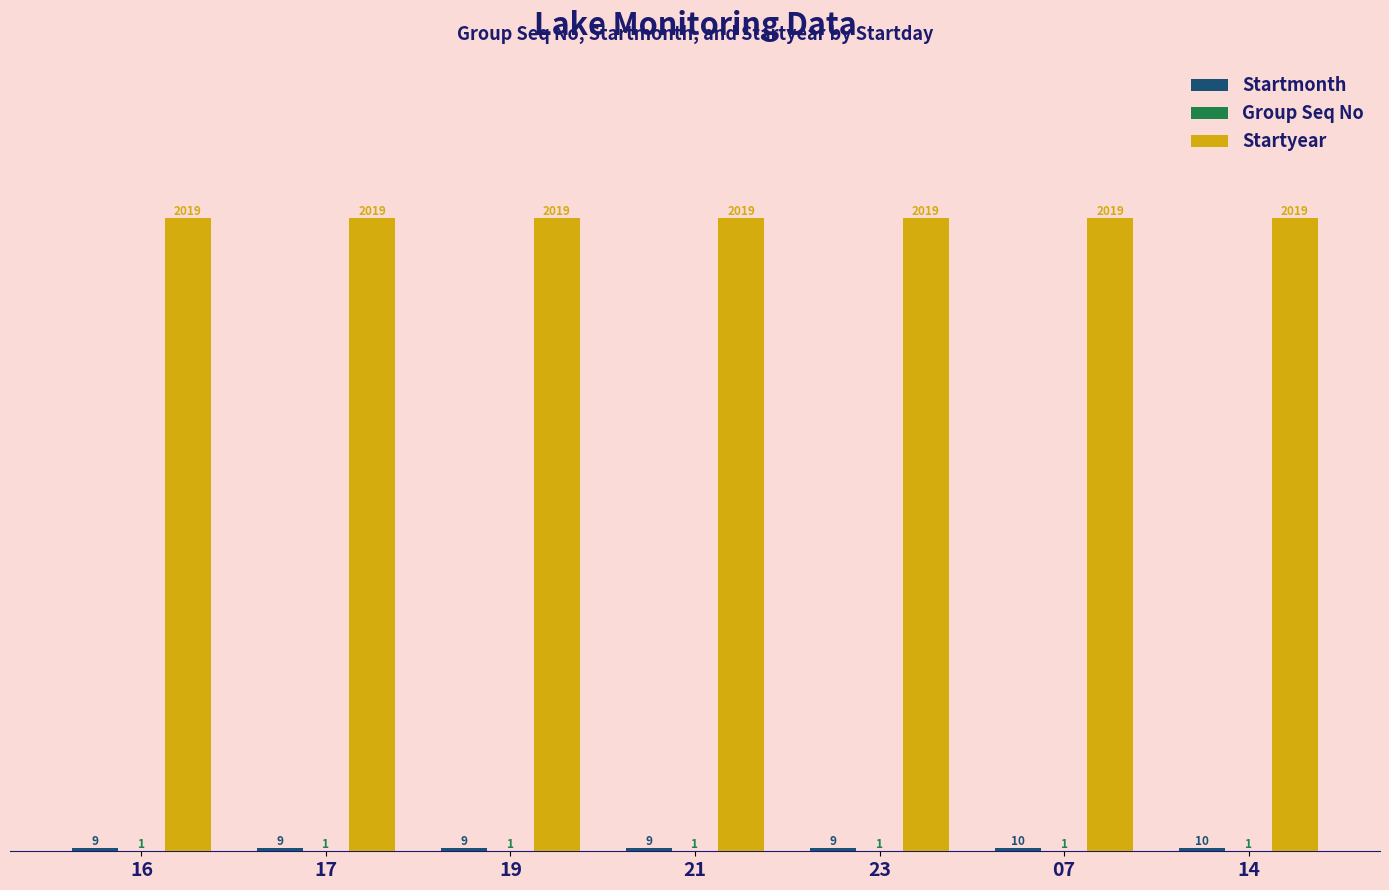

The value of Startyear at 19 is 2019. True or false?

True